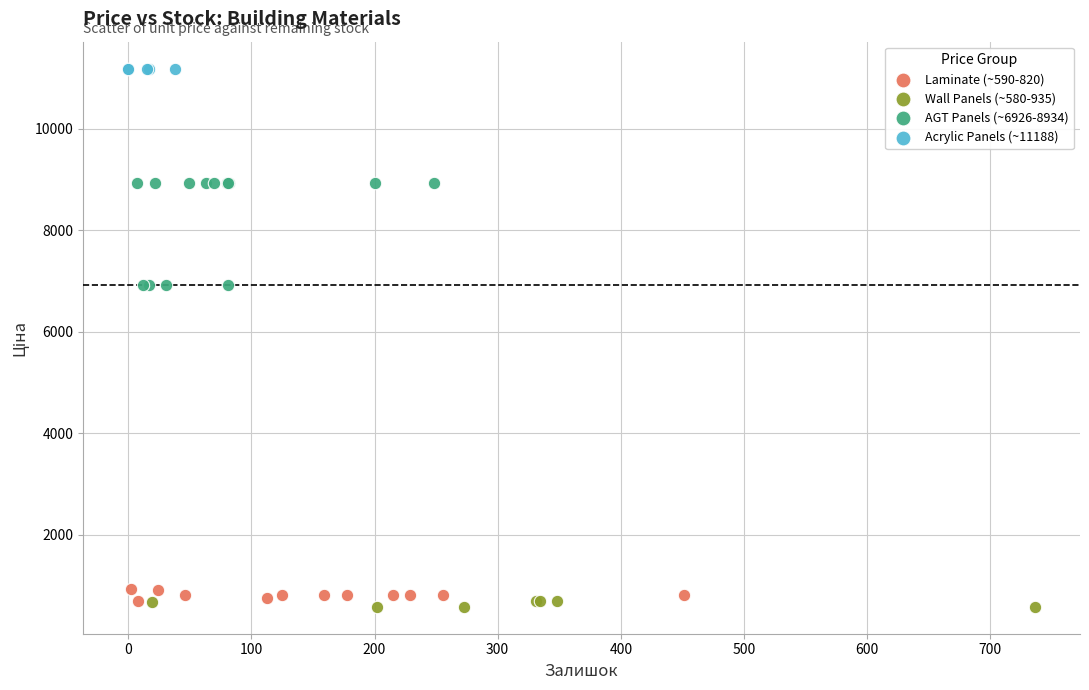

Which series reaches the maximum Y coordinate?

Acrylic Panels (~11188)